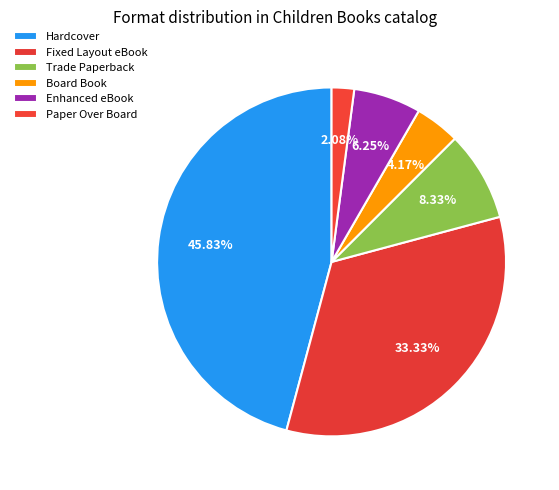

How many slices are in this pie chart?

6